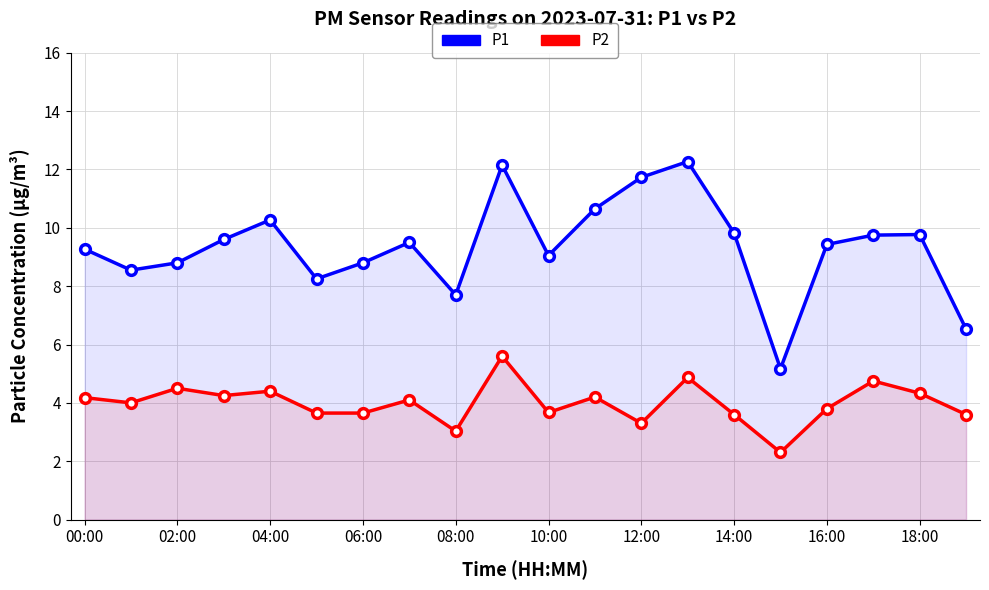

Which category has the lowest value across all series?

15